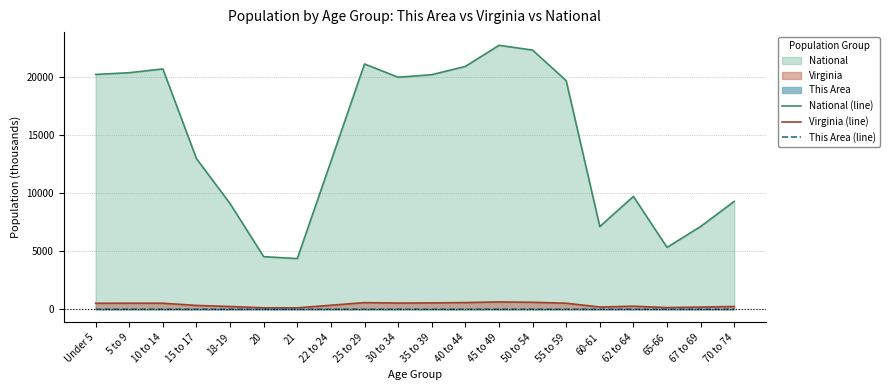

What are all the series names shown in the legend?

National (line), Virginia (line), This Area (line)